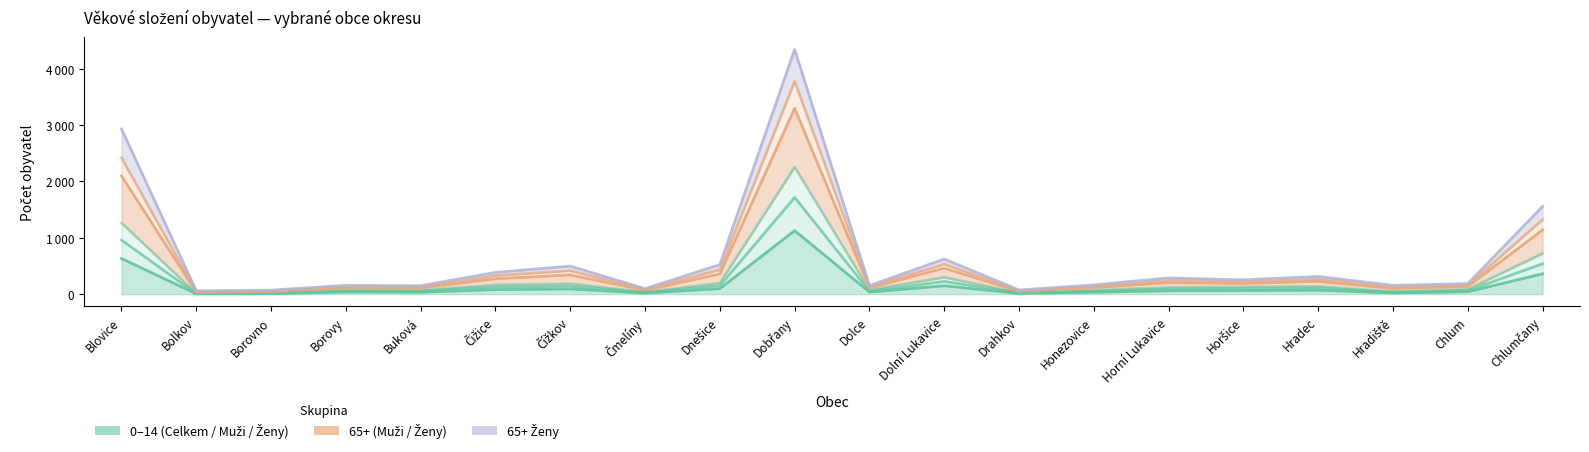

Reading left to right, list all the values displayed in this chart.

Celkem (0-14): Blovice=633	Bolkov=6	Borovno=9	Borovy=40	Buková=35	Čižice=82	Čížkov=93	Čmelíny=19	Dnešice=99	Dobřany=1128	Dolce=37	Dolní Lukavice=150	Drahkov=12	Honezovice=36	Horní Lukavice=60	Horšice=65	Hradec=70	Hradiště=22	Chlum=43	Chlumčany=362
Muži (0-14): Blovice=960	Bolkov=8	Borovno=12	Borovy=57	Buková=55	Čižice=127	Čížkov=142	Čmelíny=29	Dnešice=151	Dobřany=1718	Dolce=51	Dolní Lukavice=227	Drahkov=20	Honezovice=53	Horní Lukavice=91	Horšice=99	Hradec=110	Hradiště=35	Chlum=64	Chlumčany=541
Ženy (0-14): Blovice=1266	Bolkov=12	Borovno=18	Borovy=80	Buková=70	Čižice=164	Čížkov=186	Čmelíny=38	Dnešice=198	Dobřany=2256	Dolce=74	Dolní Lukavice=300	Drahkov=24	Honezovice=72	Horní Lukavice=120	Horšice=130	Hradec=140	Hradiště=44	Chlum=86	Chlumčany=724
Celkem (65+): Blovice=2932	Bolkov=58	Borovno=72	Borovy=156	Buková=150	Čižice=386	Čížkov=498	Čmelíny=98	Dnešice=524	Dobřany=4342	Dolce=152	Dolní Lukavice=624	Drahkov=74	Honezovice=164	Horní Lukavice=288	Horšice=254	Hradec=314	Hradiště=156	Chlum=188	Chlumčany=1558
Muži (65+): Blovice=2421	Bolkov=43	Borovno=51	Borovy=137	Buková=126	Čižice=330	Čížkov=417	Čmelíny=84	Dnešice=435	Dobřany=3778	Dolce=130	Dolní Lukavice=533	Drahkov=58	Honezovice=137	Horní Lukavice=240	Horšice=221	Hradec=267	Hradiště=122	Chlum=160	Chlumčany=1324
Ženy (65+): Blovice=2099	Bolkov=35	Borovno=45	Borovy=118	Buková=110	Čižice=275	Čížkov=342	Čmelíny=68	Dnešice=361	Dobřany=3299	Dolce=113	Dolní Lukavice=462	Drahkov=49	Honezovice=118	Horní Lukavice=204	Horšice=192	Hradec=227	Hradiště=100	Chlum=137	Chlumčany=1141